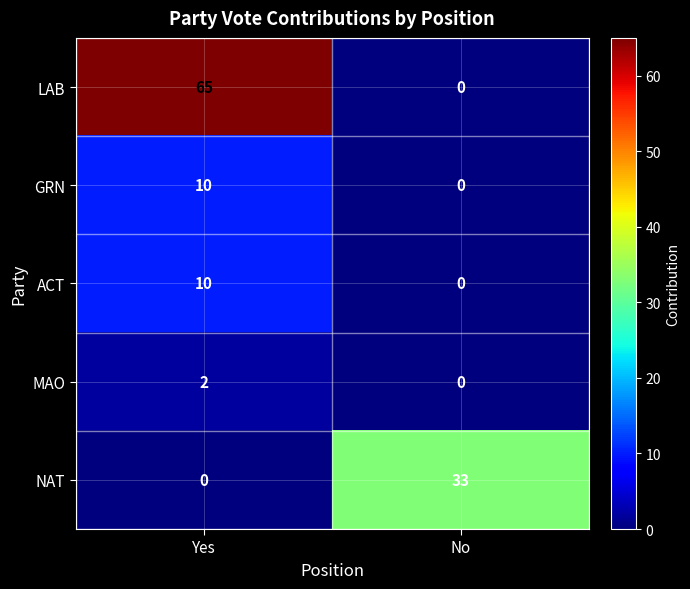

At how many categories does at least one series exceed 41?

1